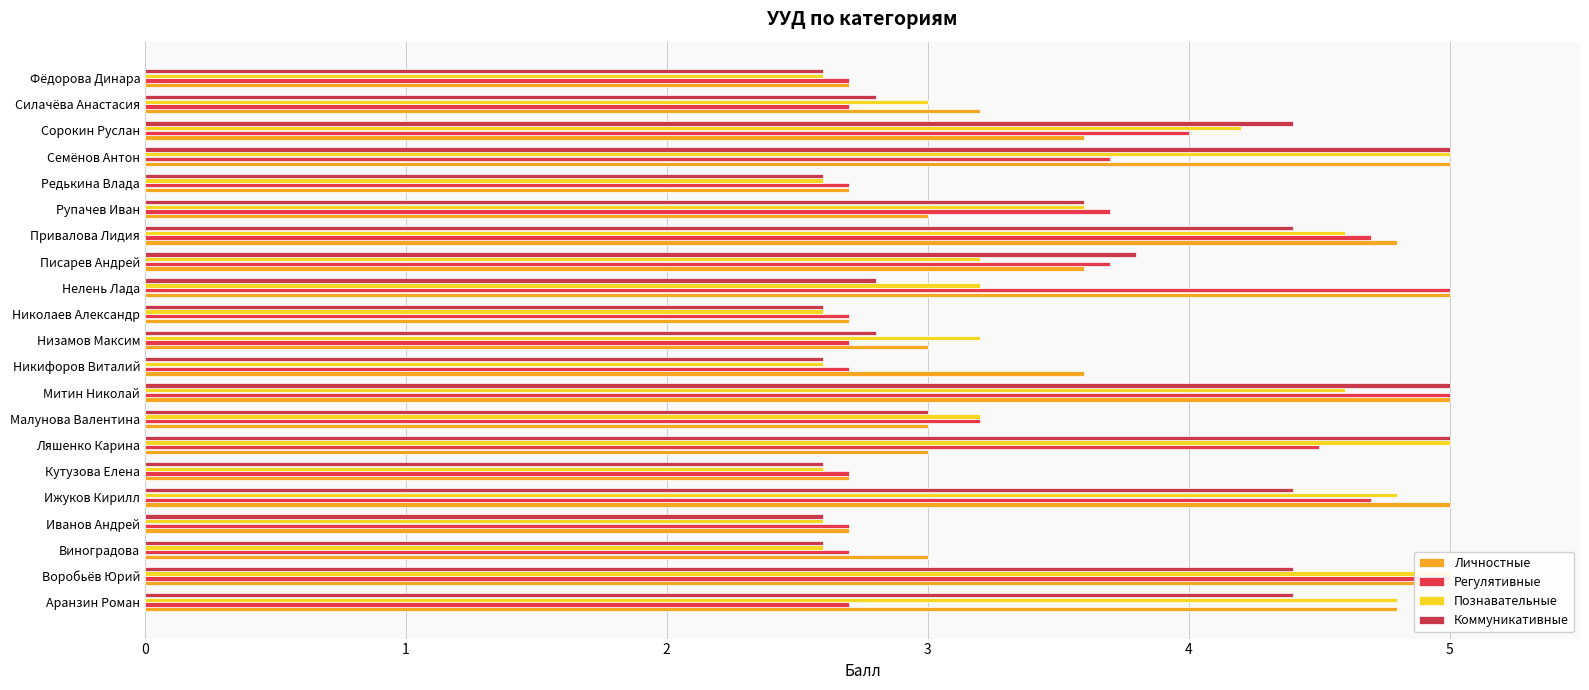

What is the difference between the maximum and minimum values in the Личностные series?

2.3